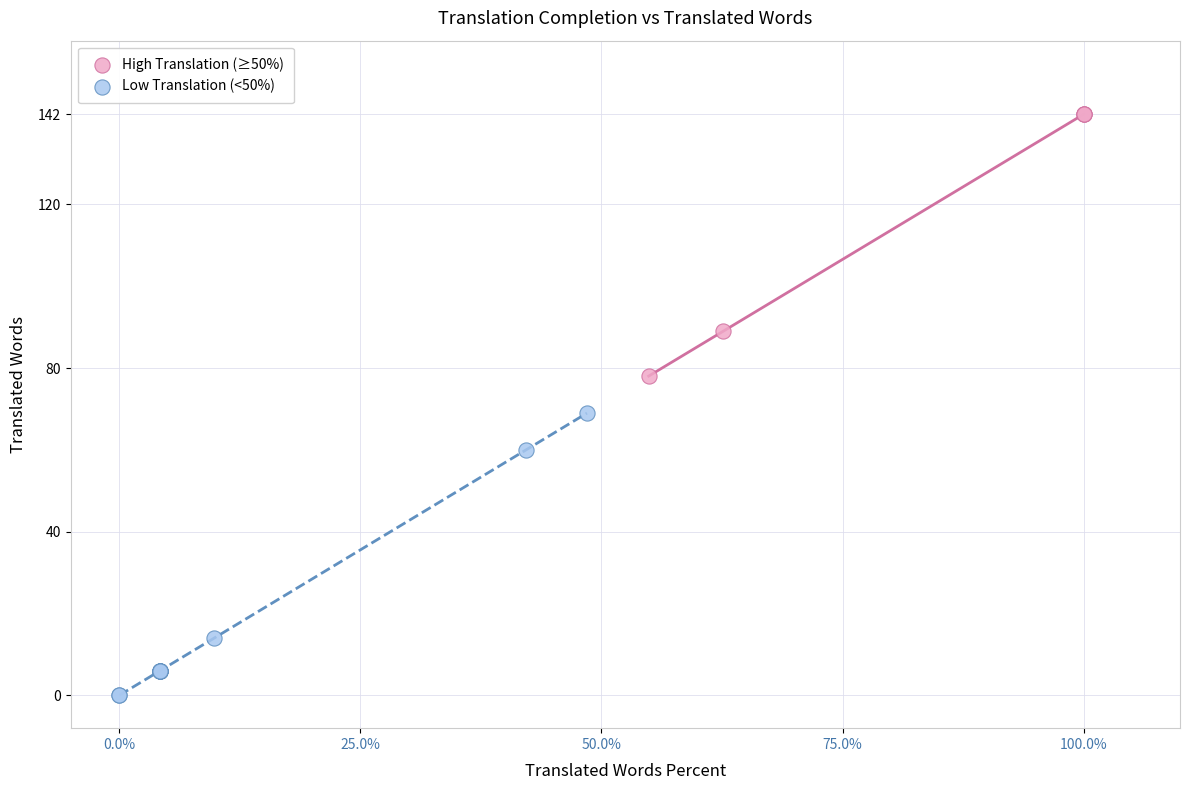

Which series contains the lowest Y value?

Low Translation (<50%)